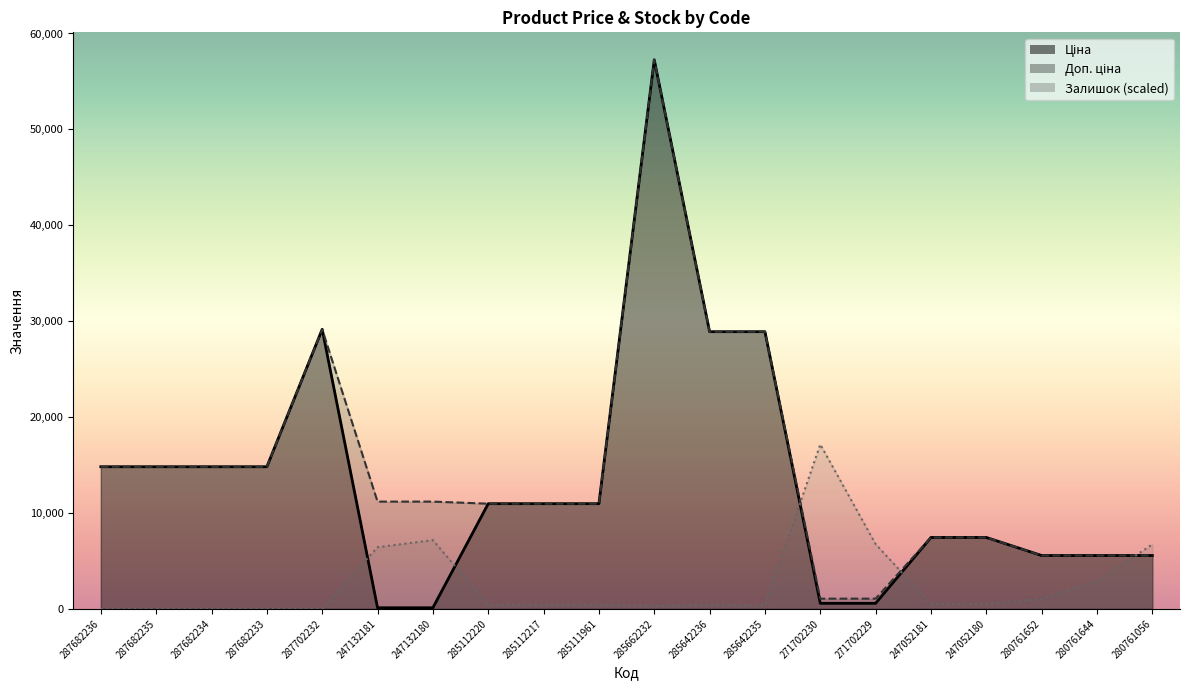

How many data points does each series have?

20